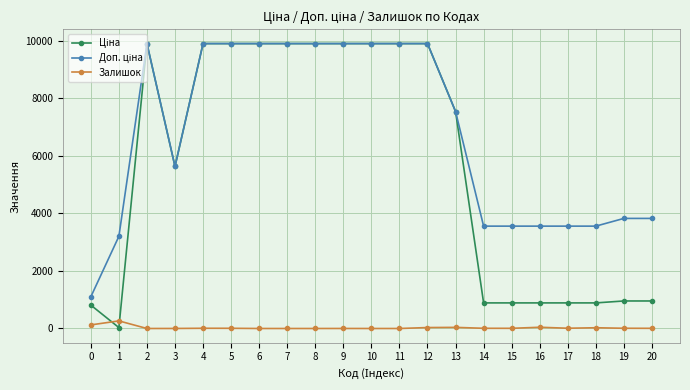

What is the difference between the highest and lowest values at 2?

9908.5